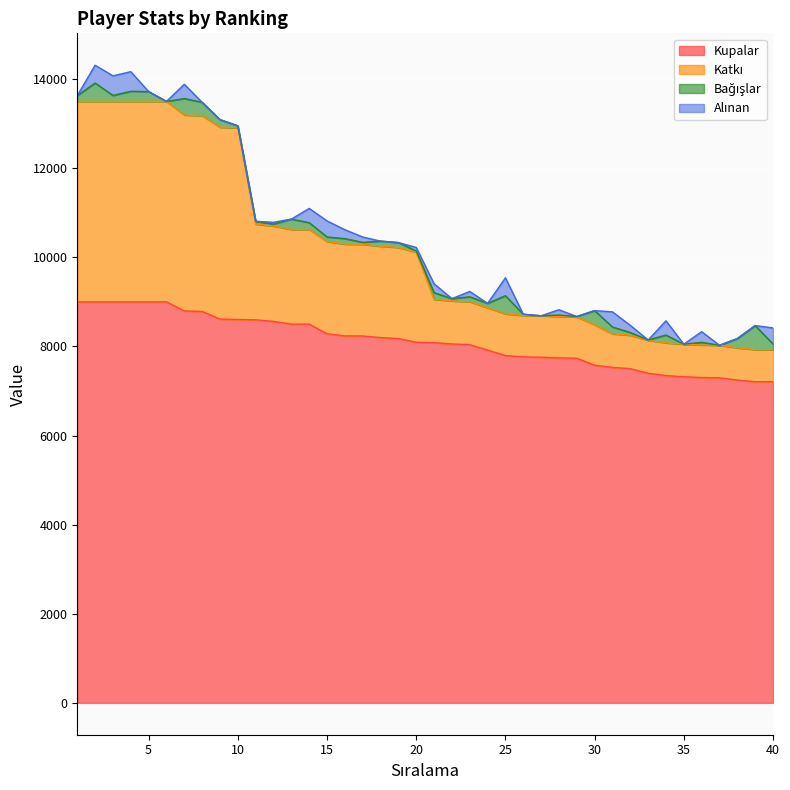

Does the chart display data point markers on the line(s)?

No